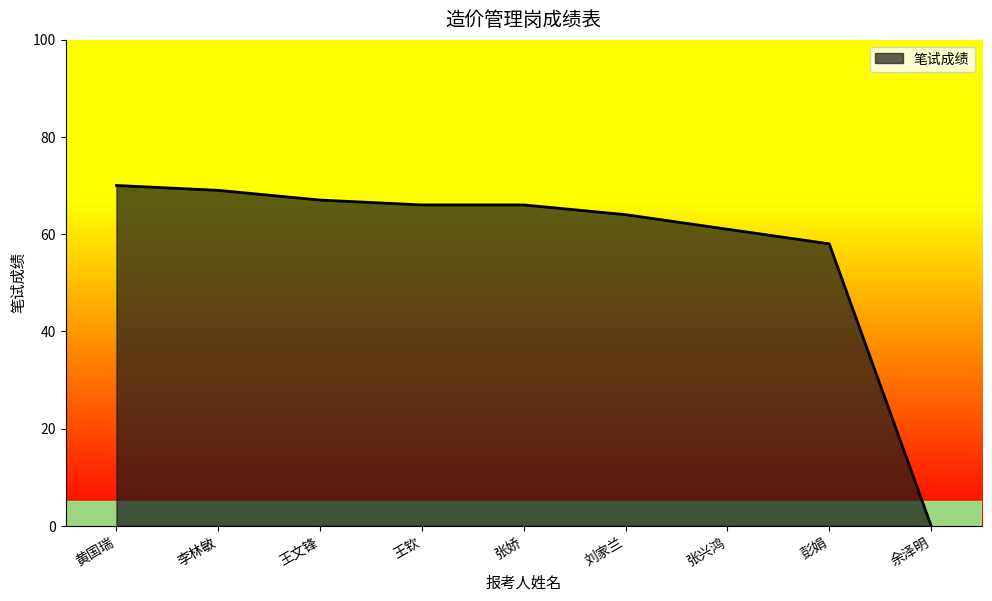

How many distinct data groups are displayed?

1